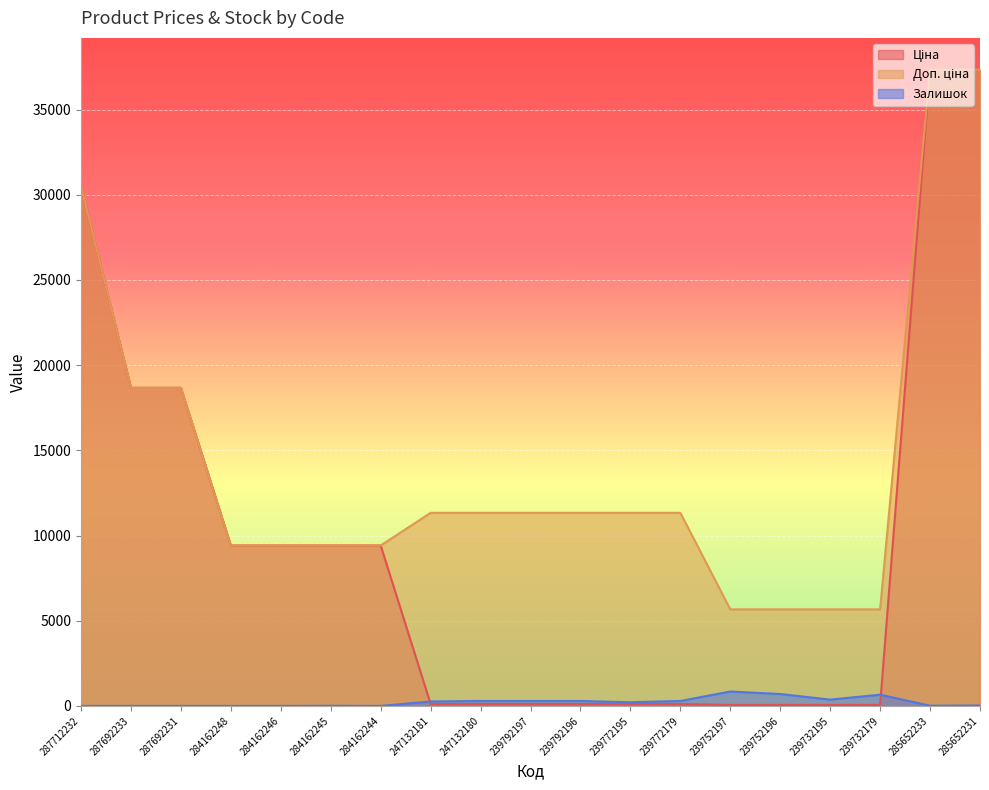

The value of Доп. ціна at 239752197 is 3248.8. True or false?

False